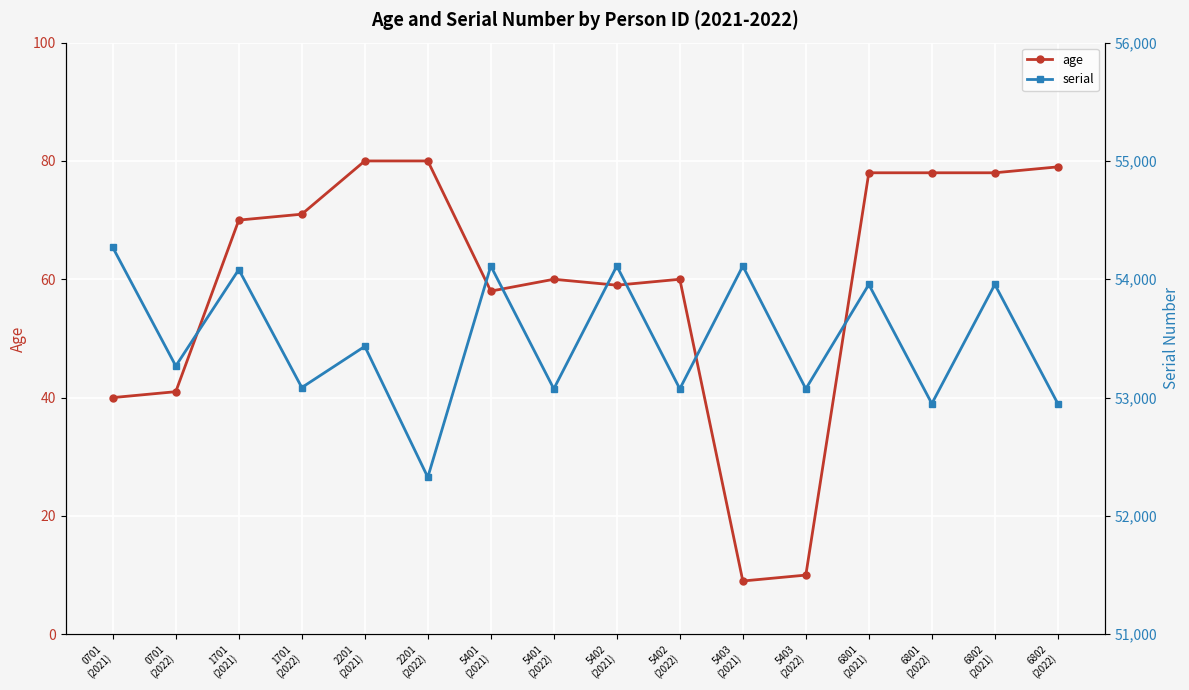

At how many categories does at least one series exceed 15906?

16